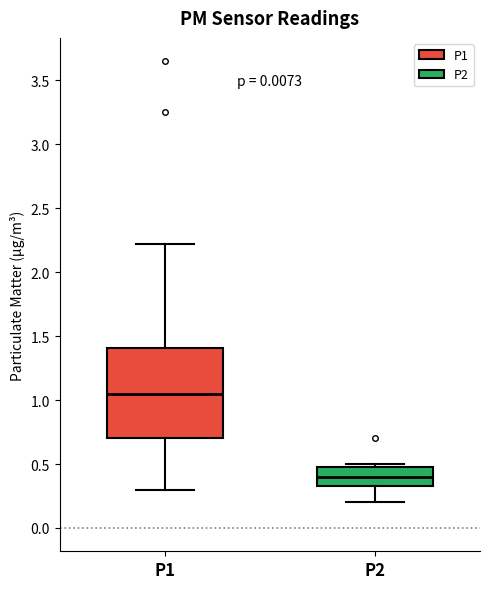

Which box's median line is the lowest?

P2